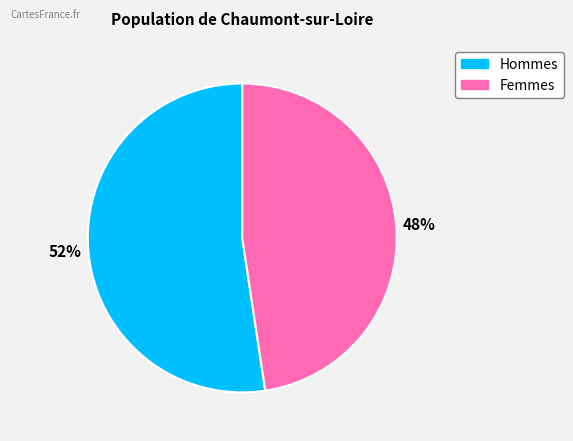

To the nearest percent, what is the average slice percentage?

50%